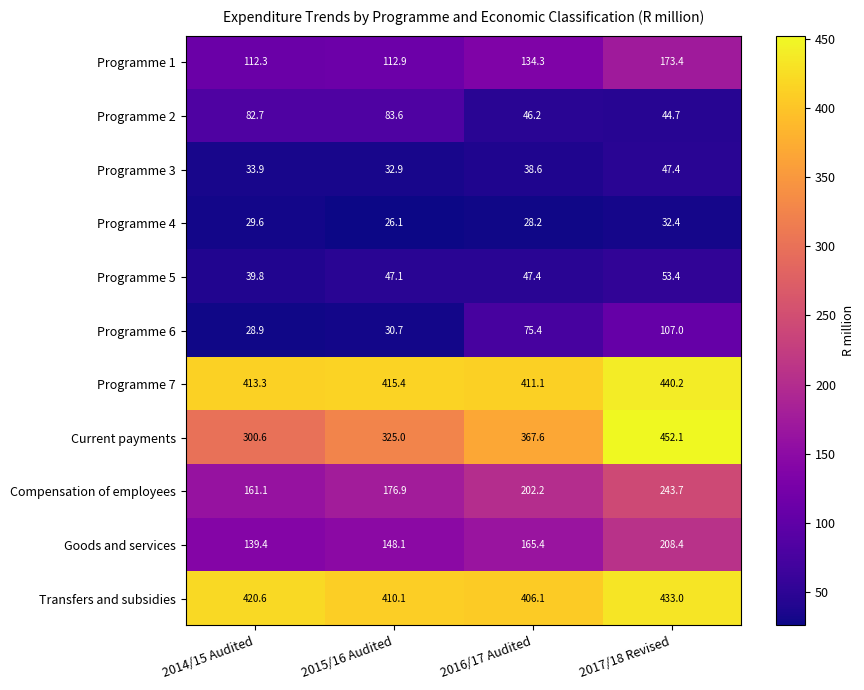

The Programme 3 series shows 18.1 at 2015/16 Audited. True or false?

False